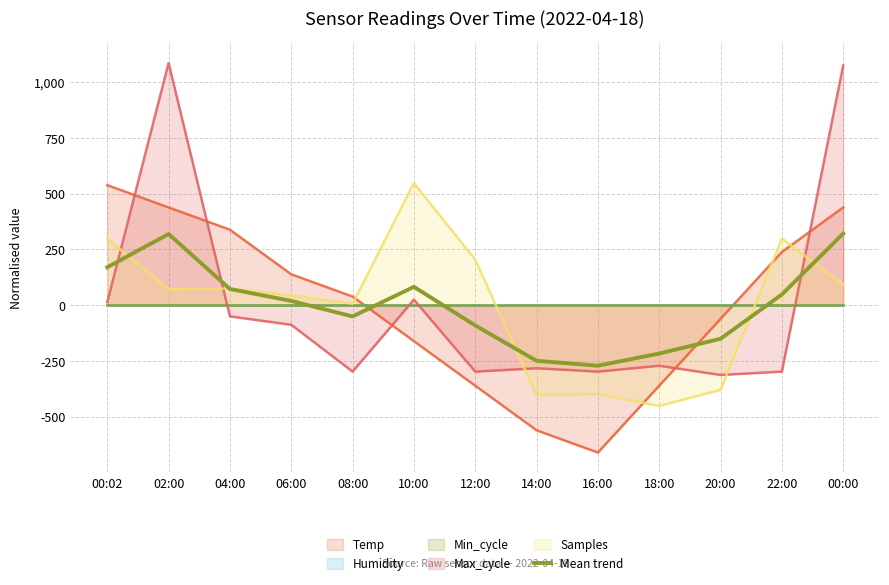

What is the change in value from 06:00 to 00:00?

+302.4